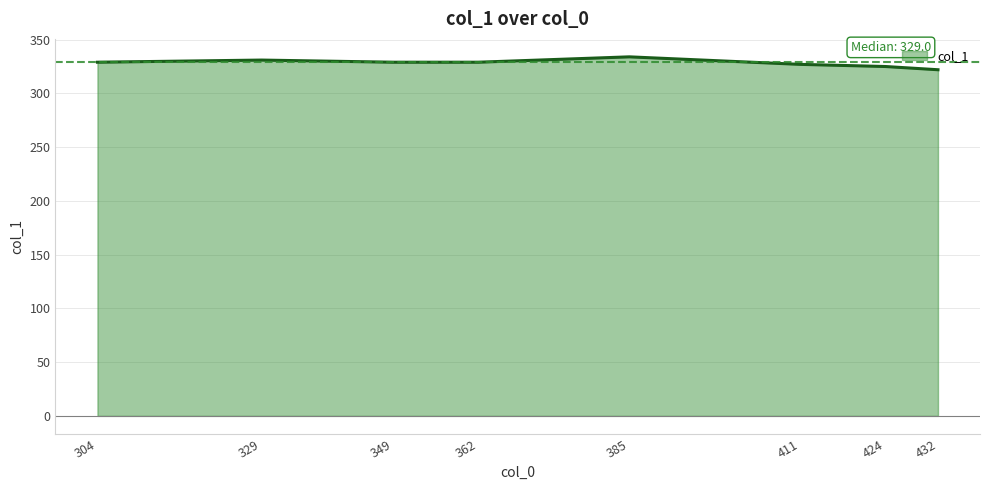

Count the values in the range 327 to 331.

5